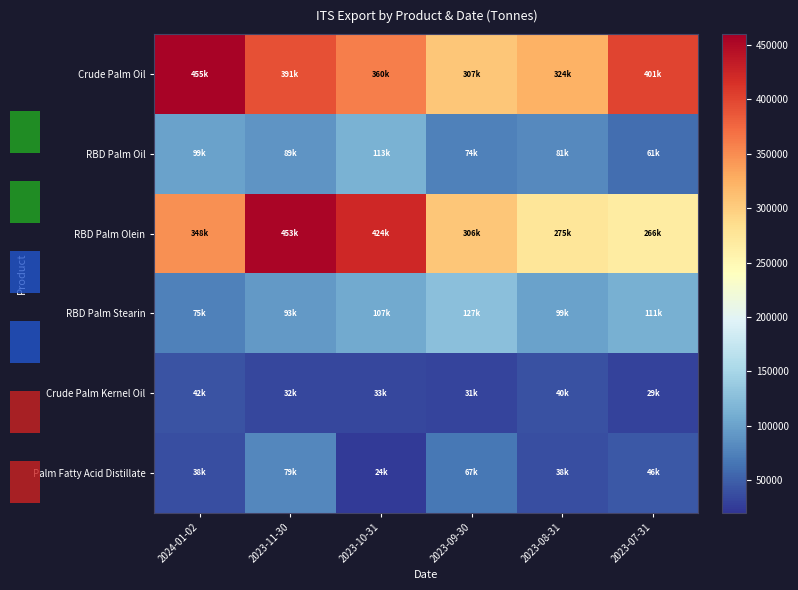

Where does the RBD Palm Olein series first go above 347630?

2023-11-30